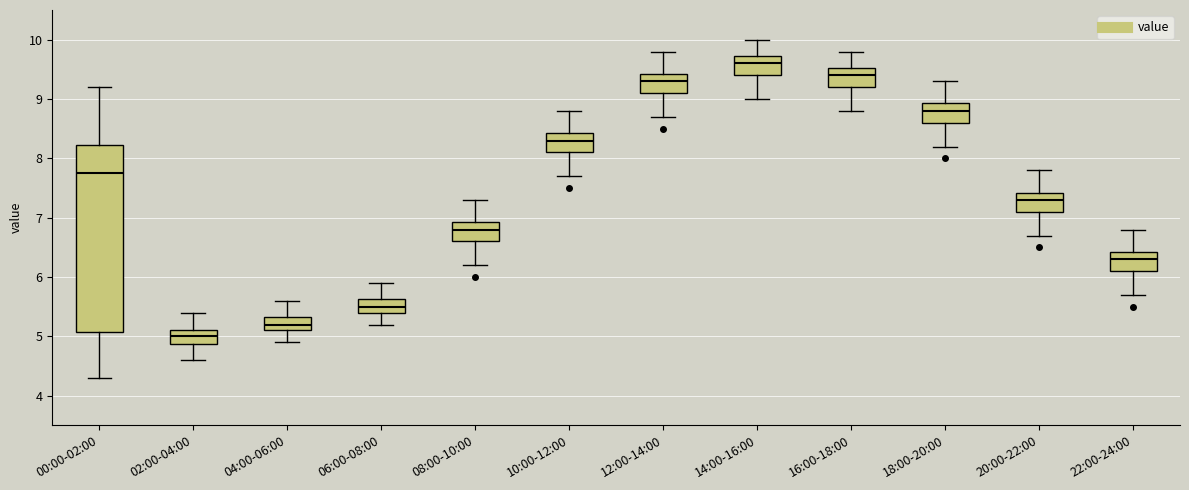

Reading left to right, read every box against the y-axis: the position of its median line, the range the box covers, and the ends of its whiskers. The values are not printed on the chart, so give them approximately, as read against the axis.

00:00-02:00: median 7.8, box 5.1 to 8.2, whiskers 4.3 to 9.2
02:00-04:00: median 5.0, box 4.9 to 5.1, whiskers 4.6 to 5.4
04:00-06:00: median 5.2, box 5.1 to 5.3, whiskers 4.9 to 5.6
06:00-08:00: median 5.5, box 5.4 to 5.6, whiskers 5.2 to 5.9
08:00-10:00: median 6.8, box 6.6 to 6.9, whiskers 6.2 to 7.3
10:00-12:00: median 8.3, box 8.1 to 8.4, whiskers 7.7 to 8.8
12:00-14:00: median 9.3, box 9.1 to 9.4, whiskers 8.7 to 9.8
14:00-16:00: median 9.6, box 9.4 to 9.7, whiskers 9.0 to 10.0
16:00-18:00: median 9.4, box 9.2 to 9.5, whiskers 8.8 to 9.8
18:00-20:00: median 8.8, box 8.6 to 8.9, whiskers 8.2 to 9.3
20:00-22:00: median 7.3, box 7.1 to 7.4, whiskers 6.7 to 7.8
22:00-24:00: median 6.3, box 6.1 to 6.4, whiskers 5.7 to 6.8